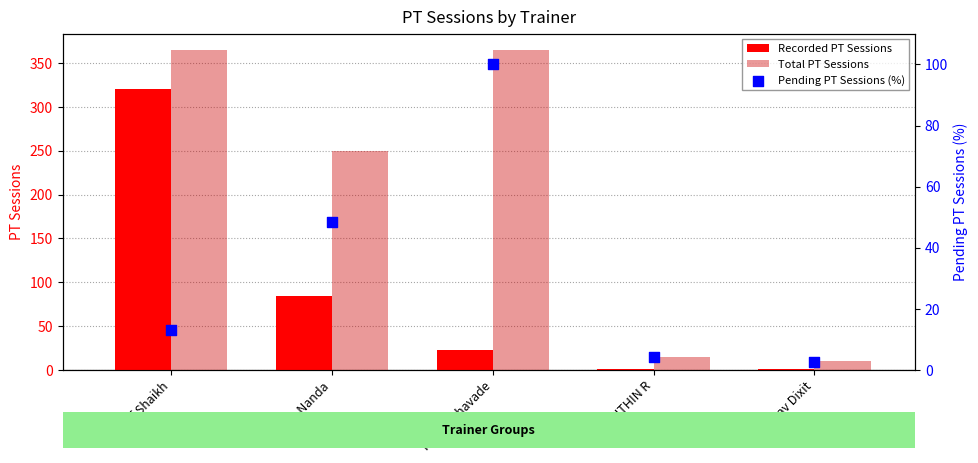

Which series reaches the minimum Y coordinate?

Recorded PT Sessions